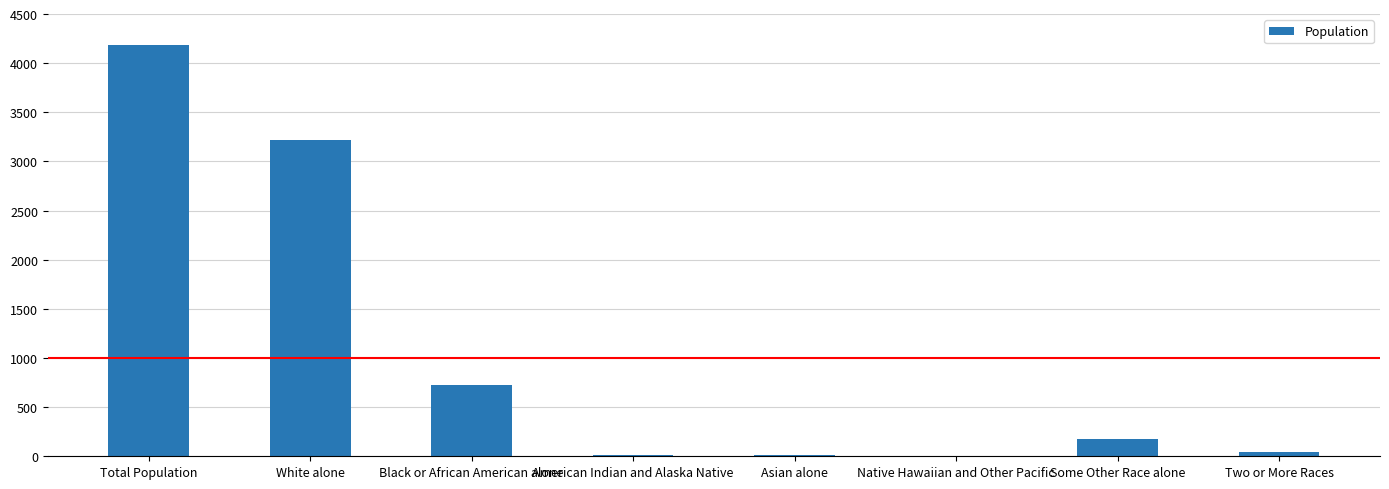

What is the sum of all values?

8376